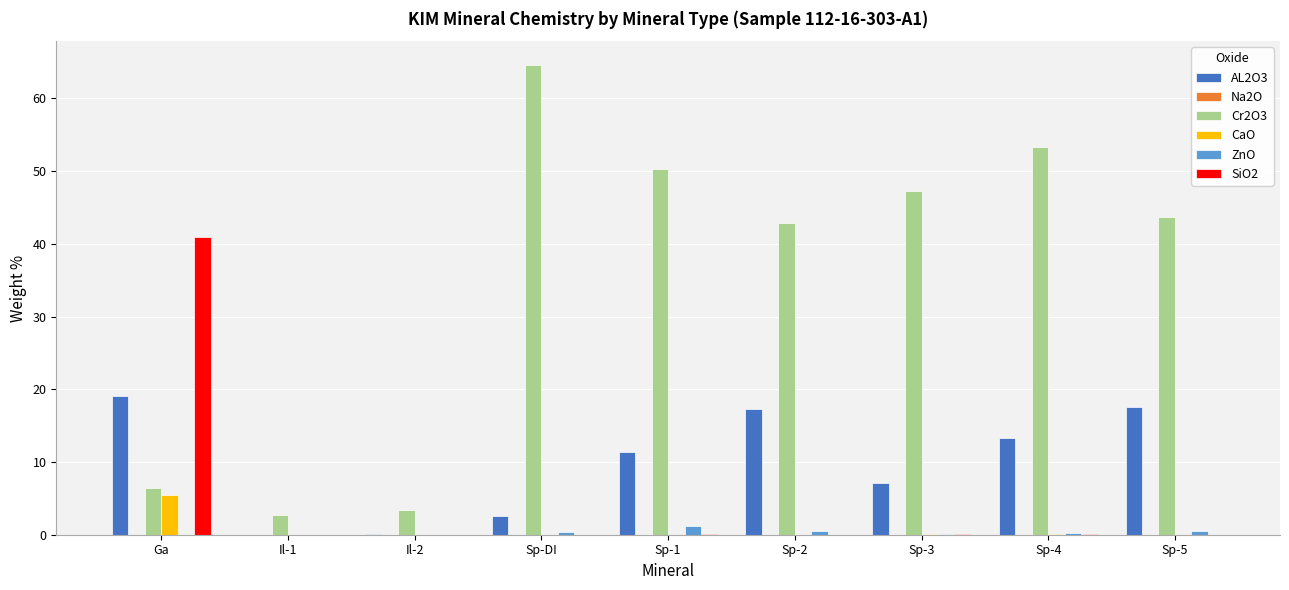

Which series has the largest total across all categories?

Cr2O3